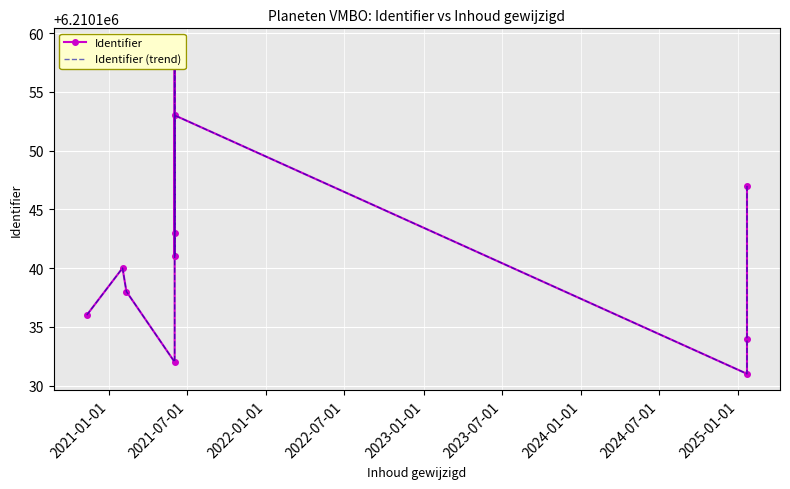

Which series has the widest spread of values?

Identifier